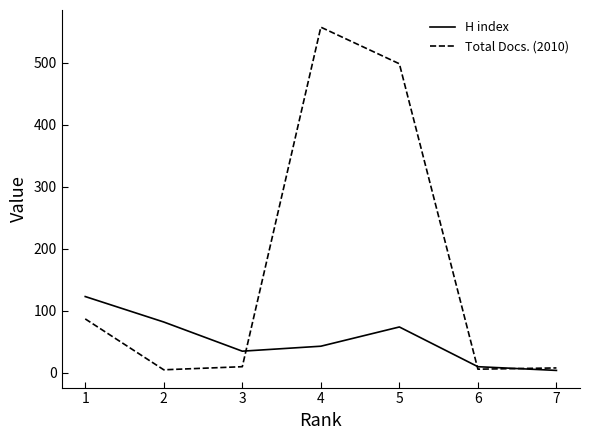

The value of H index at 3 is 62. True or false?

False